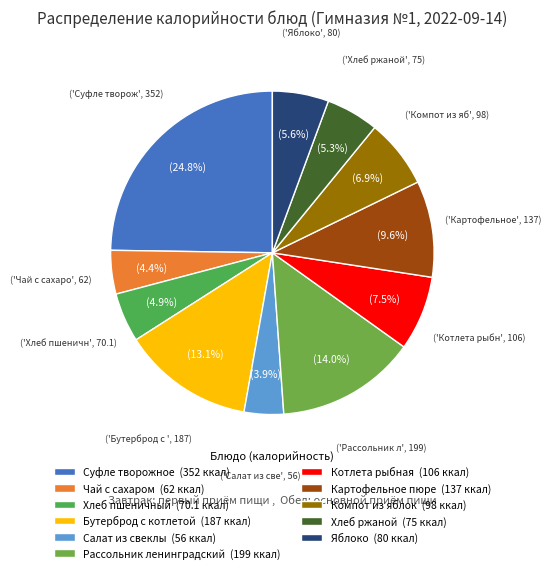

How many segments does this pie chart have?

11